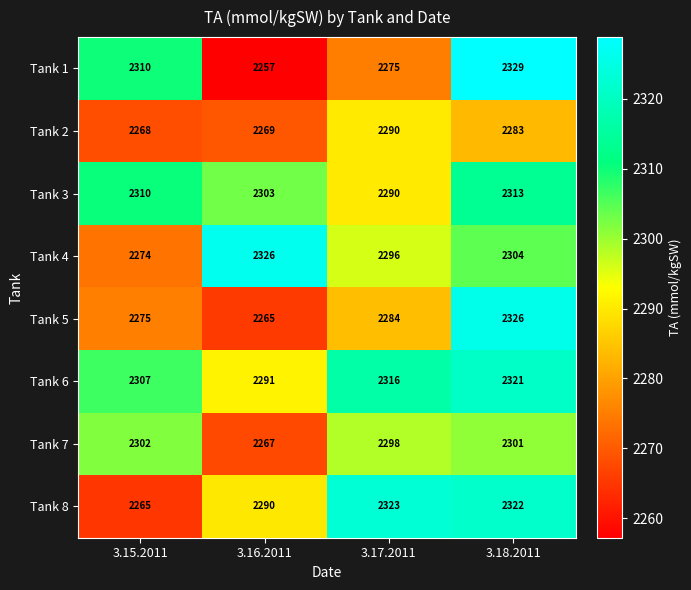

What is the smallest value displayed?

2257